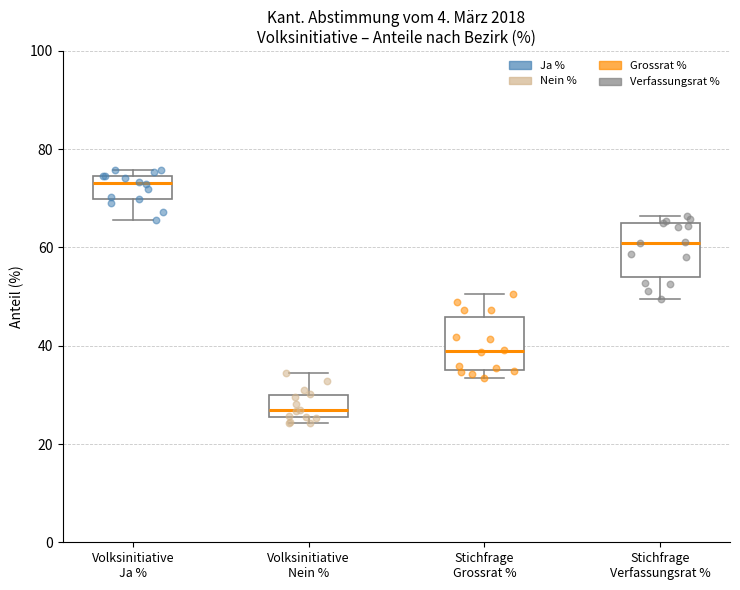

Reading left to right, read every box against the y-axis: the position of its median line, the range the box covers, and the ends of its whiskers. The values are not printed on the chart, so give them approximately, as read against the axis.

Volksinitiative Ja %: median 74 (just below the box's upper edge), box 70 to 74, whiskers 66 to 76
Volksinitiative Nein %: median 26 (just above the box's lower edge), box 26 to 30, whiskers 24 to 34
Stichfrage Grossrat %: median 38, box 36 to 46, whiskers 34 to 50
Stichfrage Verfassungsrat %: median 62, box 54 to 64, whiskers 50 to 66